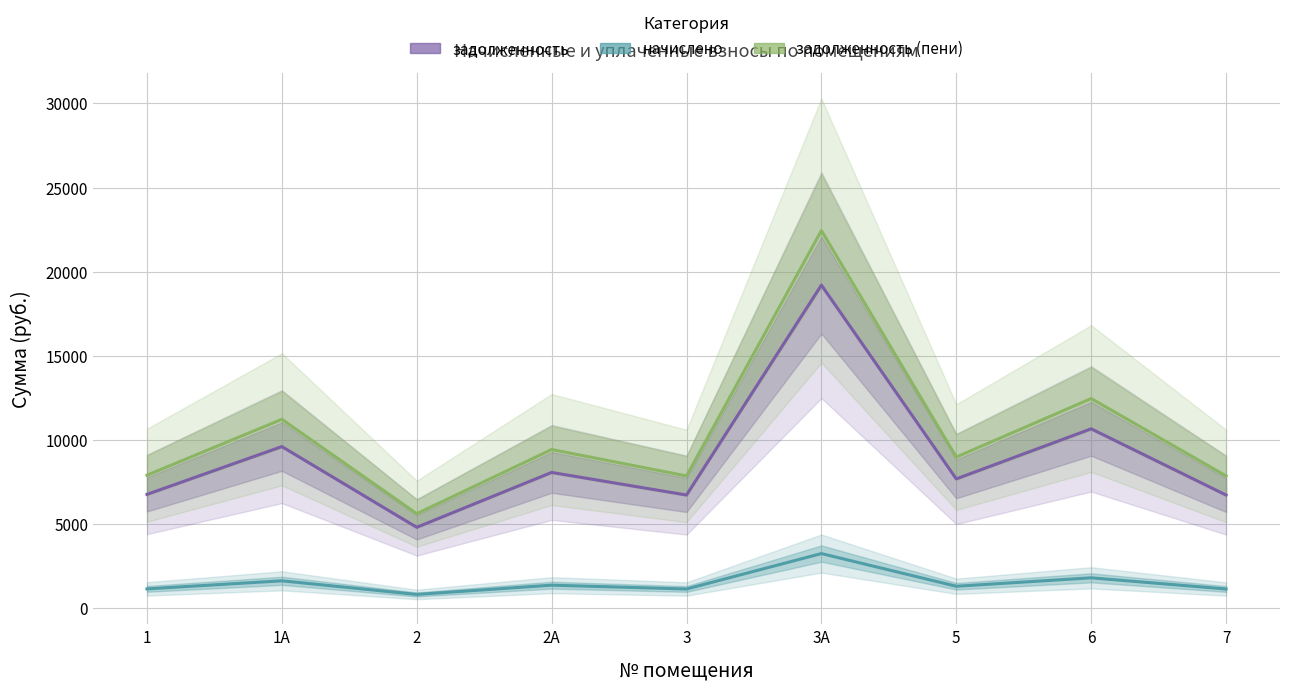

Which series changed the most between 1 and 2?

задолженность (пени)